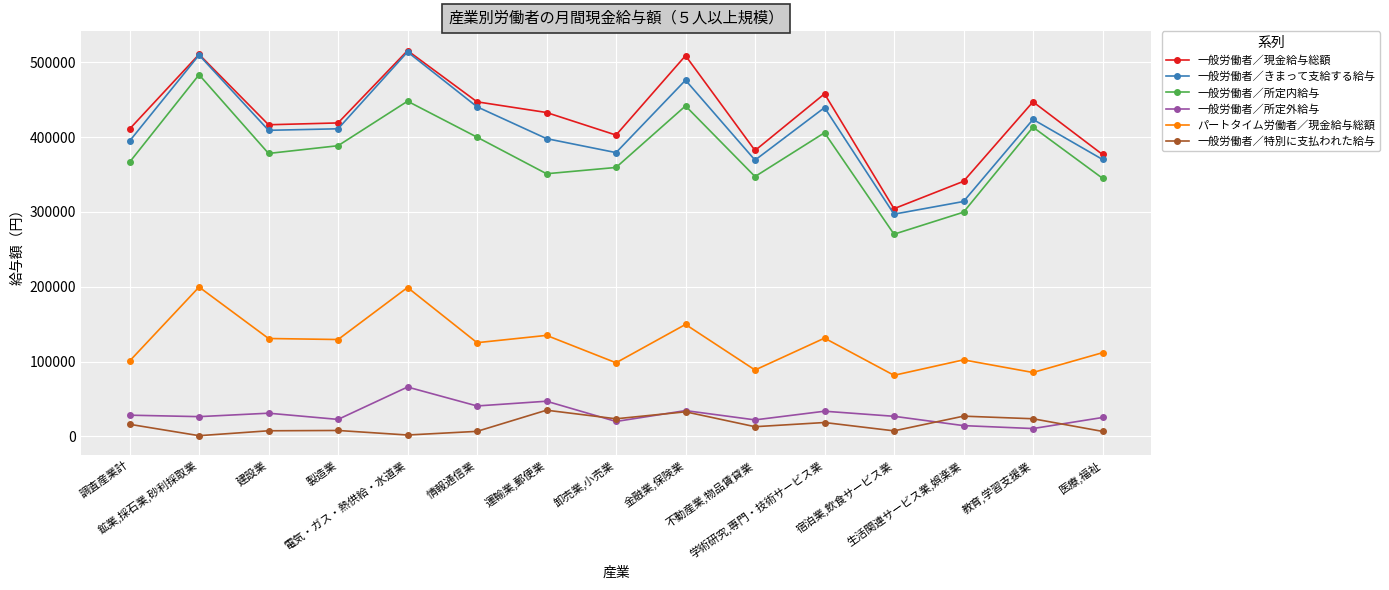

Which category has the lowest value in the 一般労働者／所定内給与 series?

宿泊業,飲食サービス業